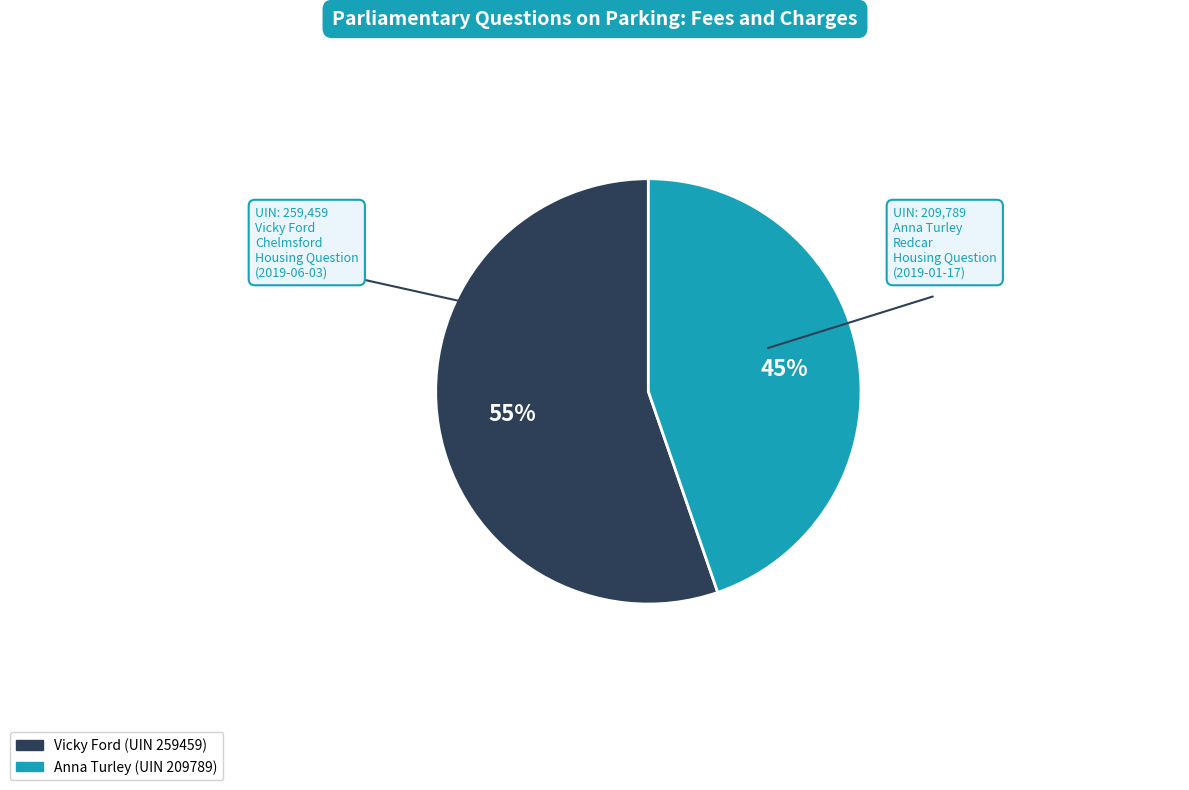

How many slices are in this pie chart?

2